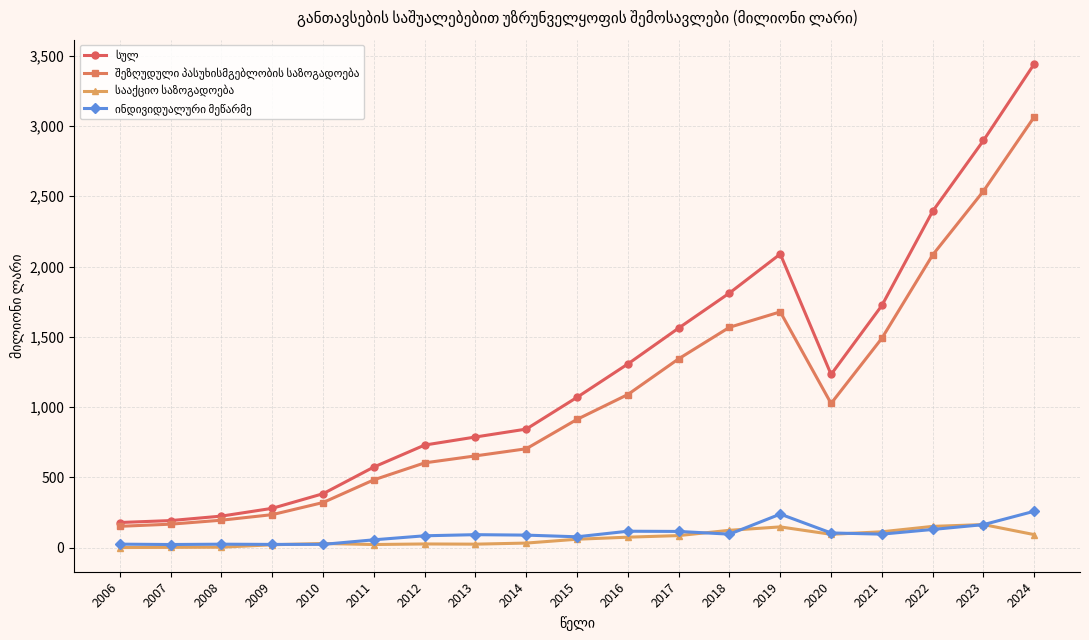

At which category is the sum across all series the highest?

2024